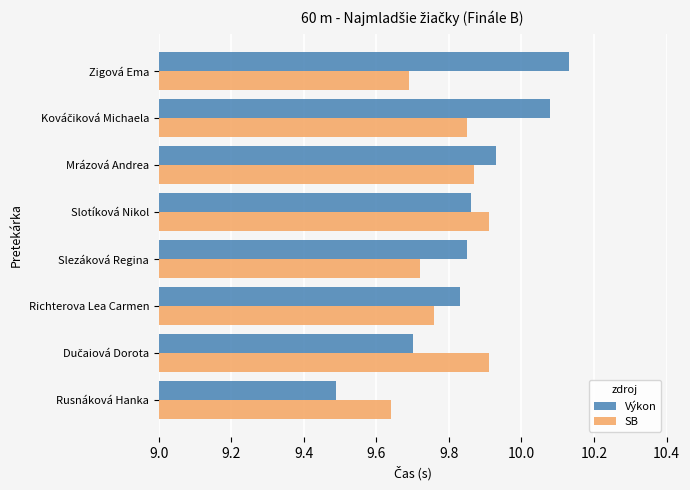

At which category does the chart reach its minimum across all series?

Rusnáková Hanka